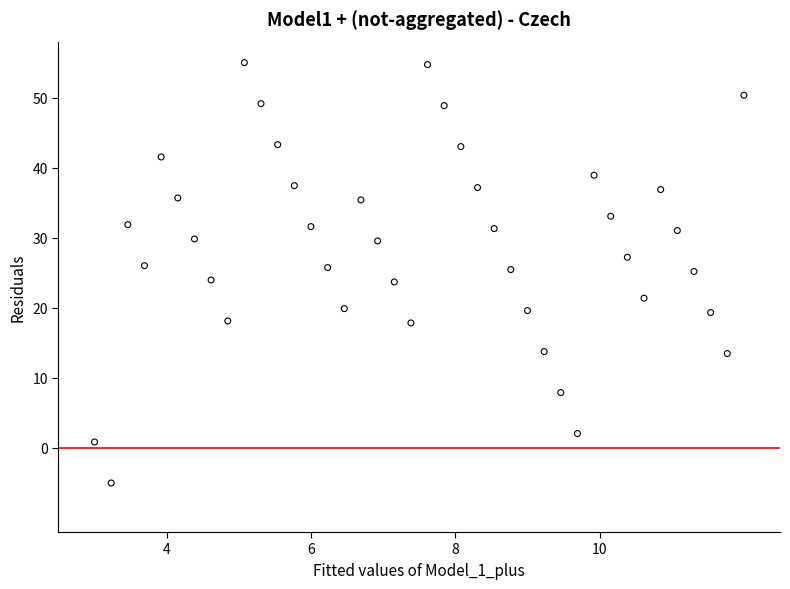

What is the range of X values (max minus min)?

9.0